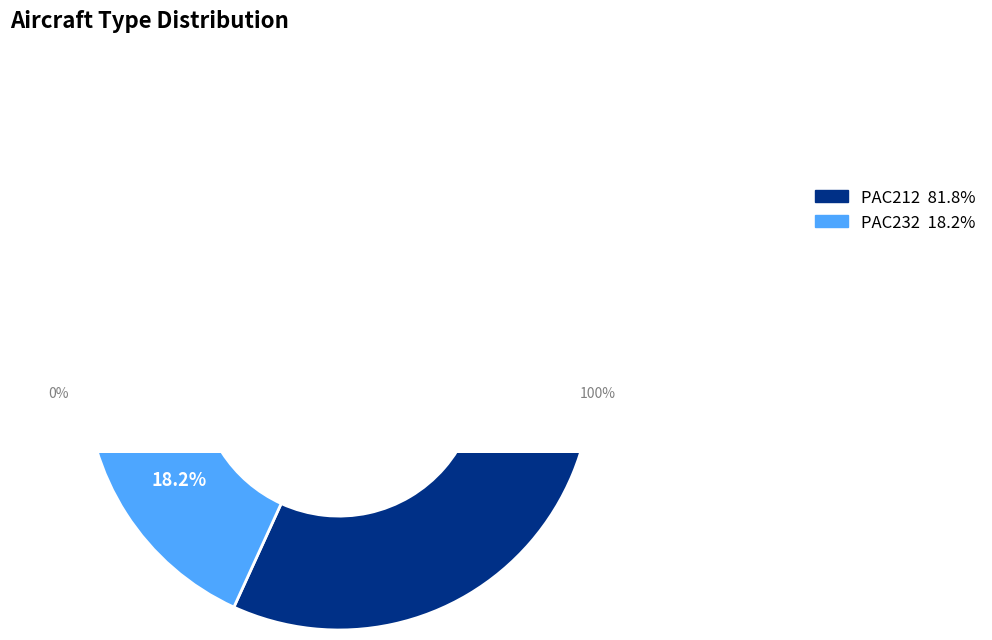

To the nearest percent, what percentage of the pie is PAC232?

18%